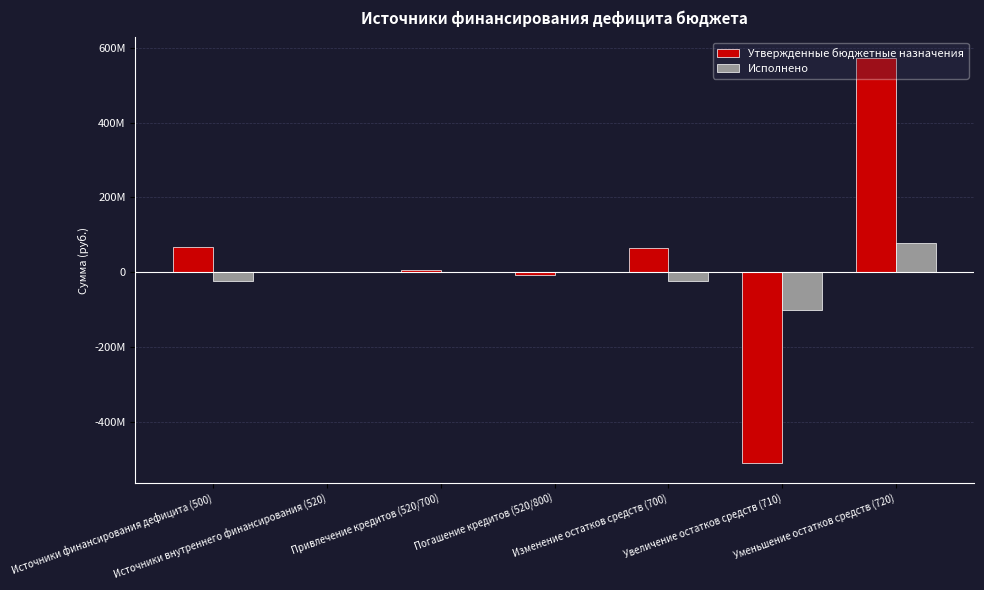

Reading left to right, list all the values displayed in this chart.

Утвержденные бюджетные назначения: 66752098.7	1520000.0	6000000.0	-6000000.0	65232098.7	-508018000.0	573250098.7
Исполнено: -22543426.9	0.0	0.0	0.0	-22543426.9	-99617700.9	77074274.0